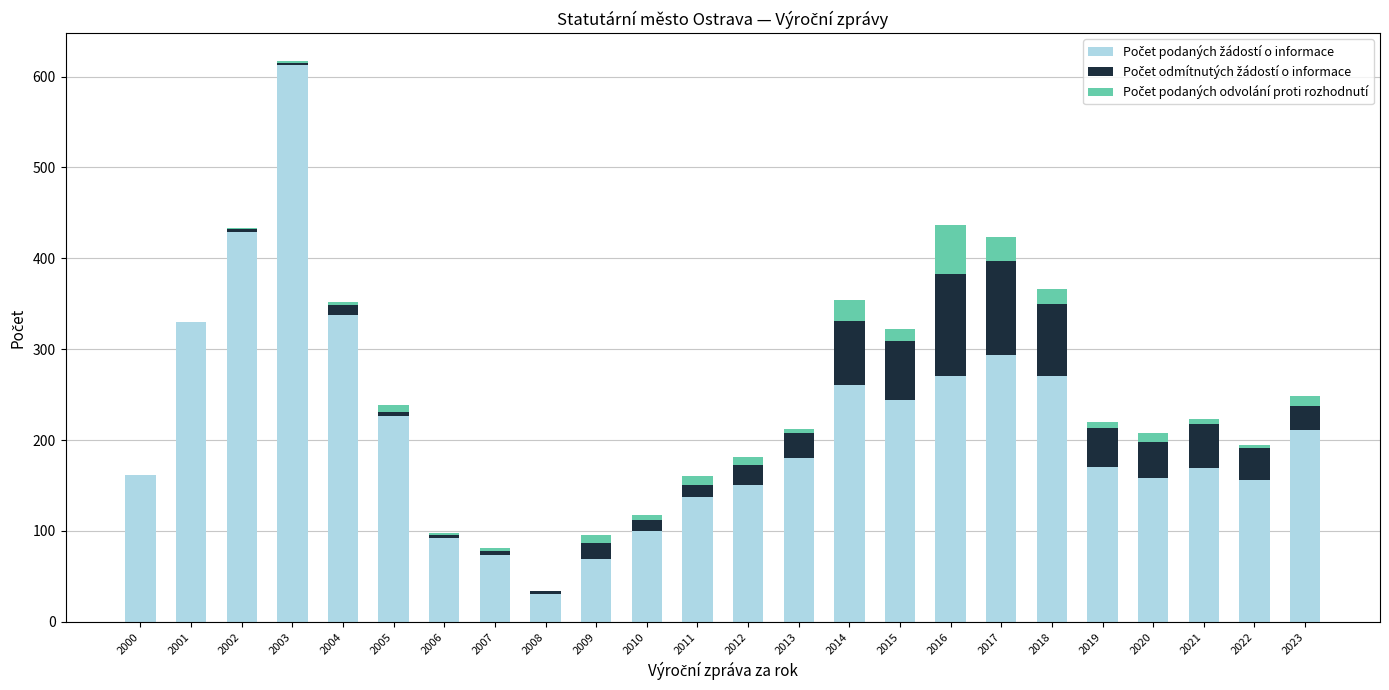

What is the total value across all series at 2001?

330